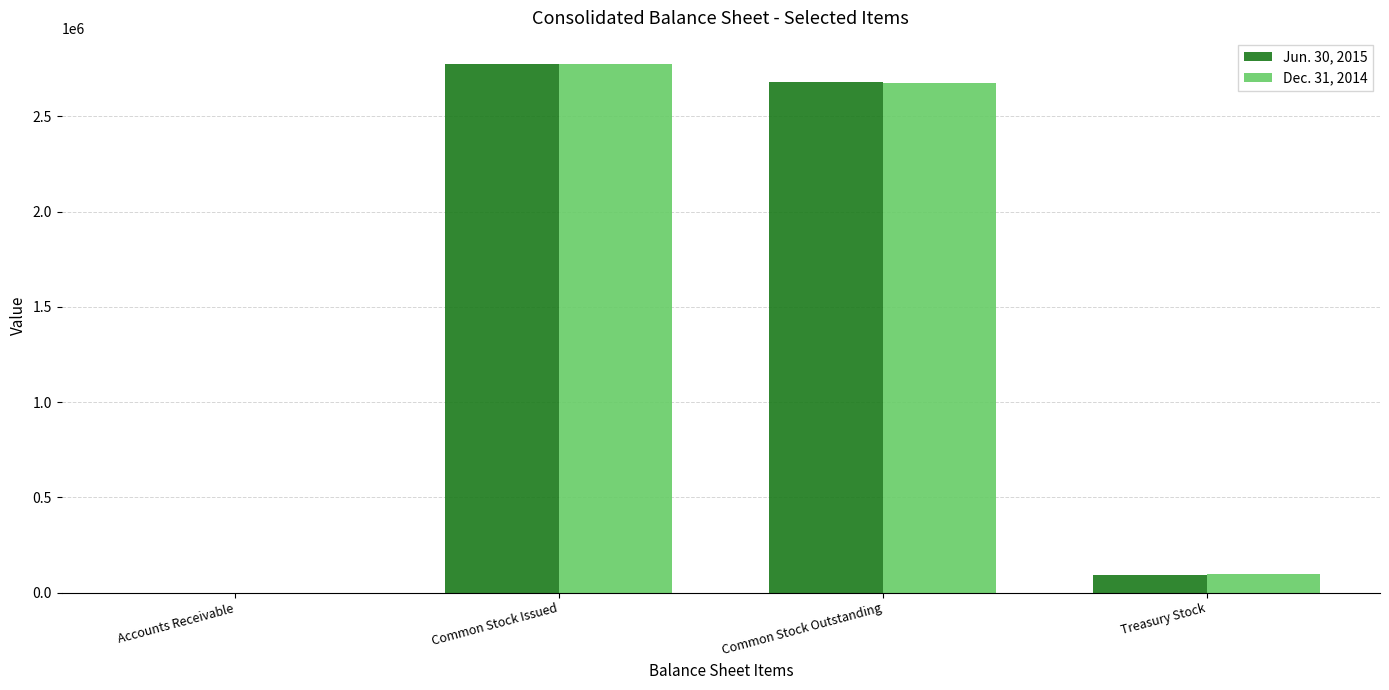

At which category is the sum across all series the highest?

Common Stock Issued